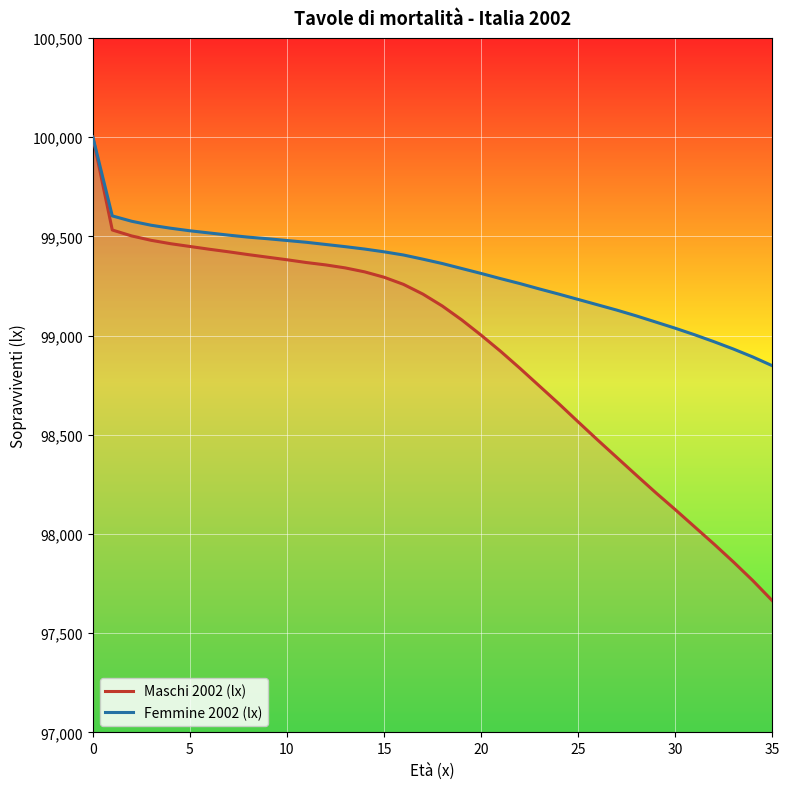

True or false: Maschi 2002 (lx) and Femmine 2002 (lx) cross at least once.

False